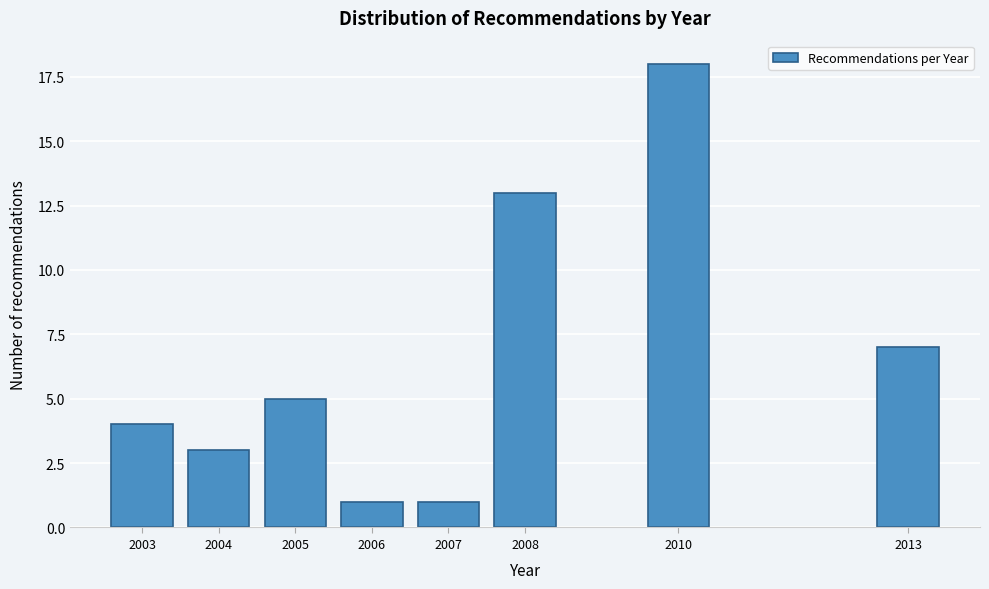

Reading left to right, extract all data points from this chart.

2003=4	2004=3	2005=5	2006=1	2007=1	2008=13	2010=18	2013=7